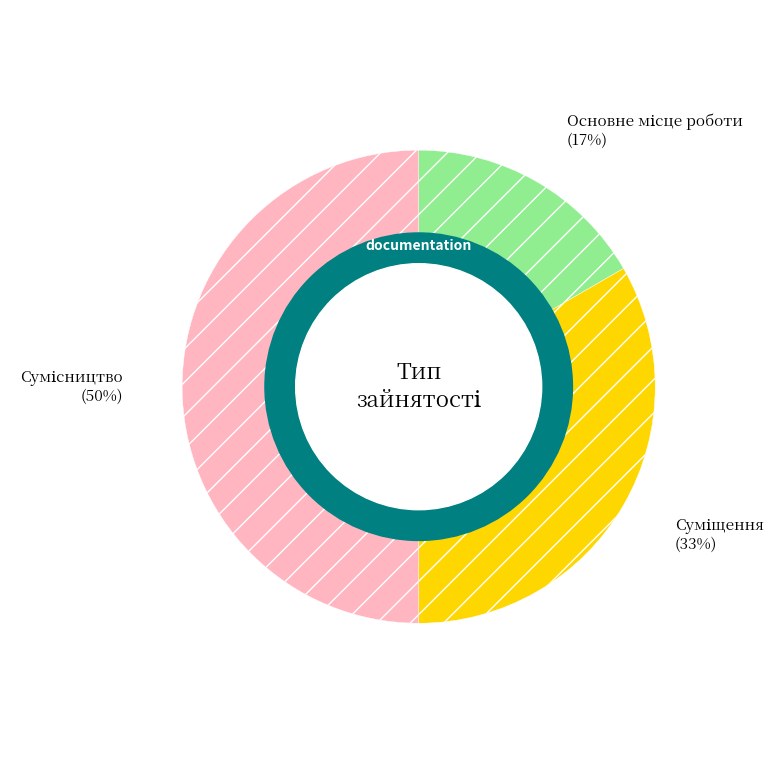

Count the number of slices in the pie.

3